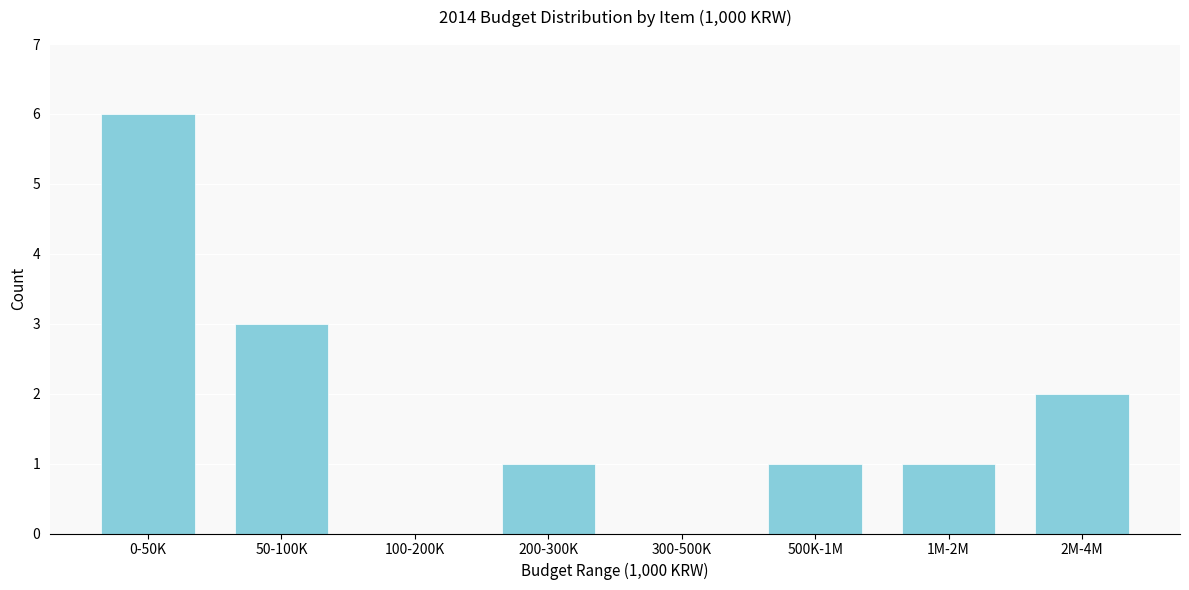

Reading right to left, list all the values displayed in this chart.

2M-4M=2	1M-2M=1	500K-1M=1	300-500K=0	200-300K=1	100-200K=0	50-100K=3	0-50K=6